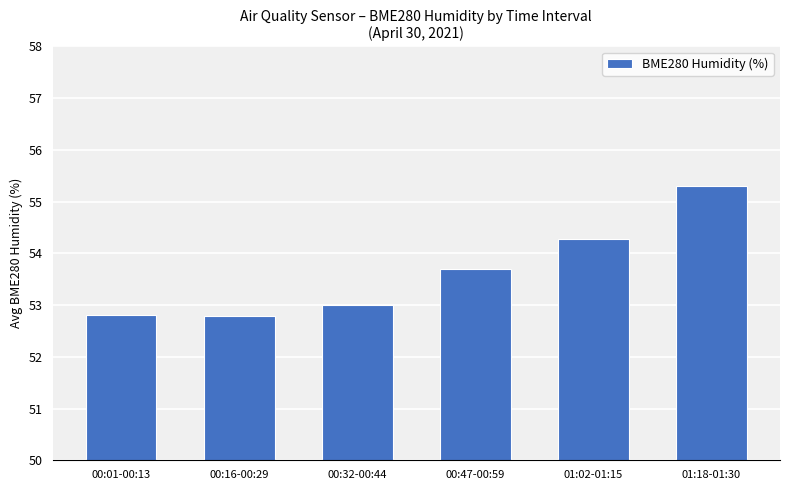

Reading left to right, transcribe all the data shown in this chart.

00:01-00:13=52.8	00:16-00:29=52.8	00:32-00:44=53.0	00:47-00:59=53.7	01:02-01:15=54.3	01:18-01:30=55.3